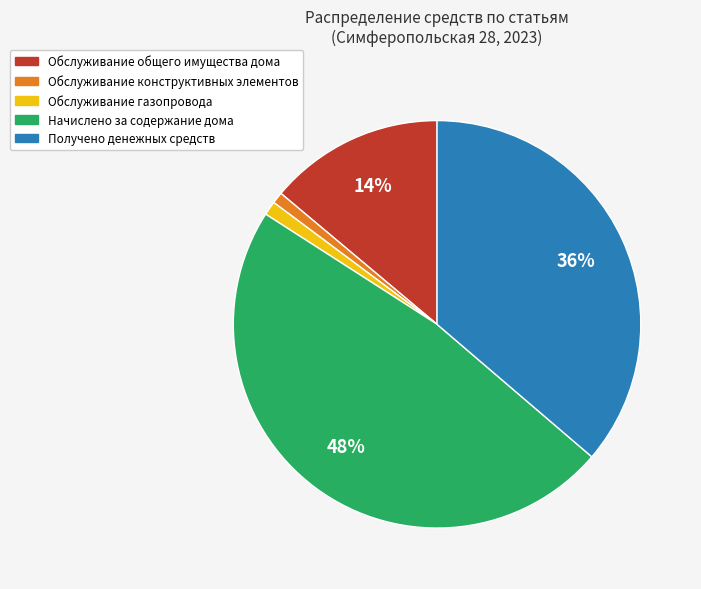

How many segments does this pie chart have?

5